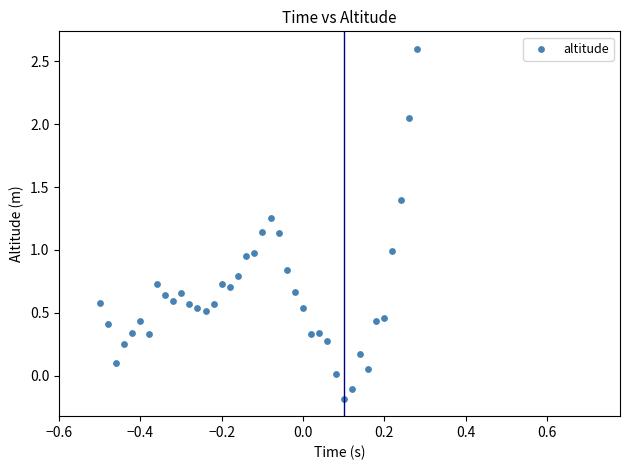

What is the range of Y values (max minus min)?

2.8